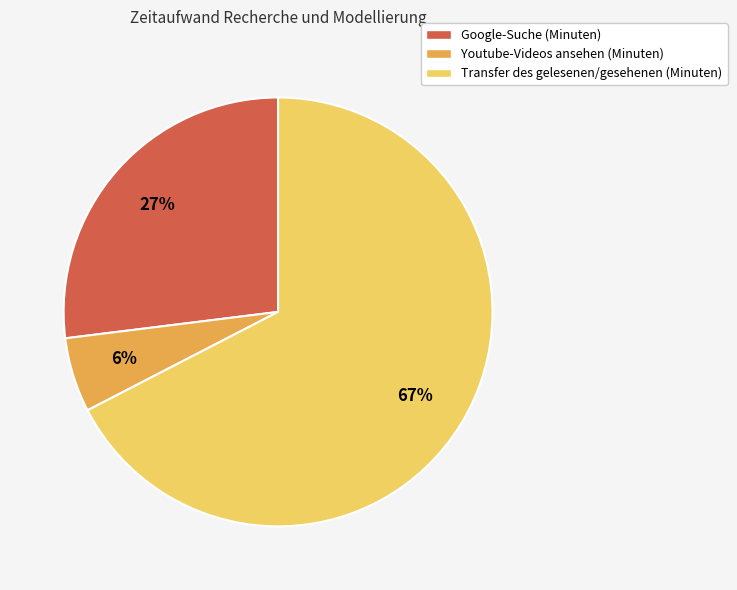

Which has a higher value, Youtube-Videos ansehen (Minuten) or Transfer des gelesenen/gesehenen (Minuten)?

Transfer des gelesenen/gesehenen (Minuten)